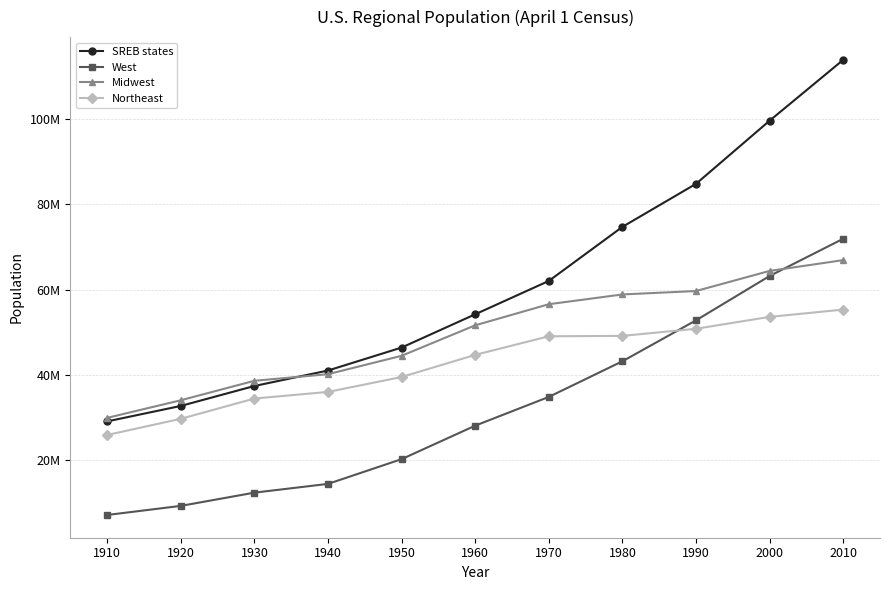

Rank the series by their average value, from highest to lowest.

SREB states, Midwest, Northeast, West